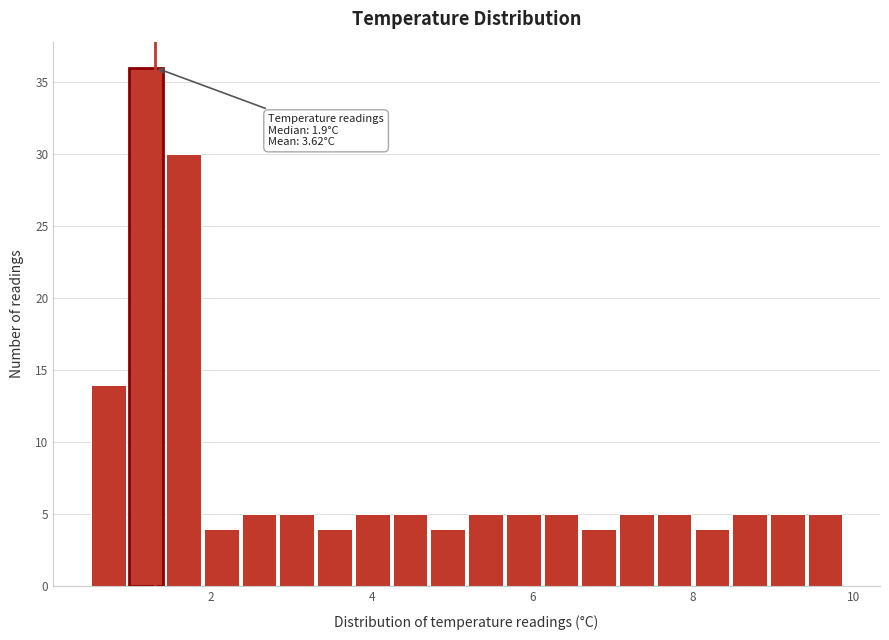

Around what value on the x-axis is the tallest bar? Give the approximate position of its centre, as read against the axis.

1.2